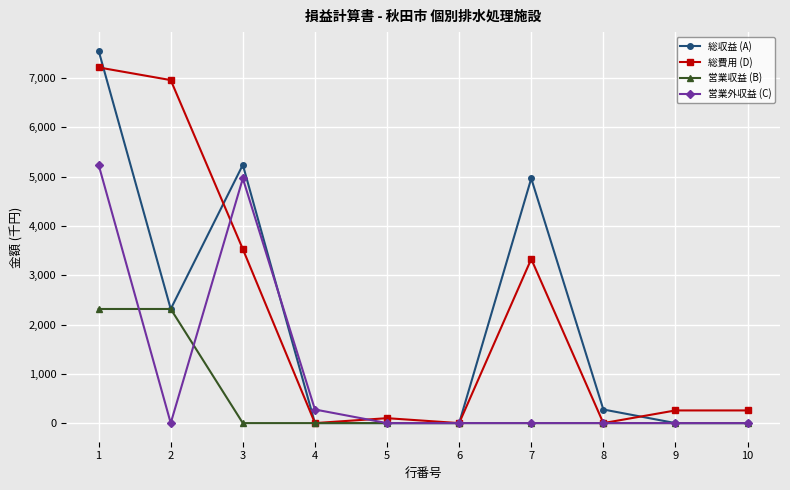

How many data points does each series have?

10